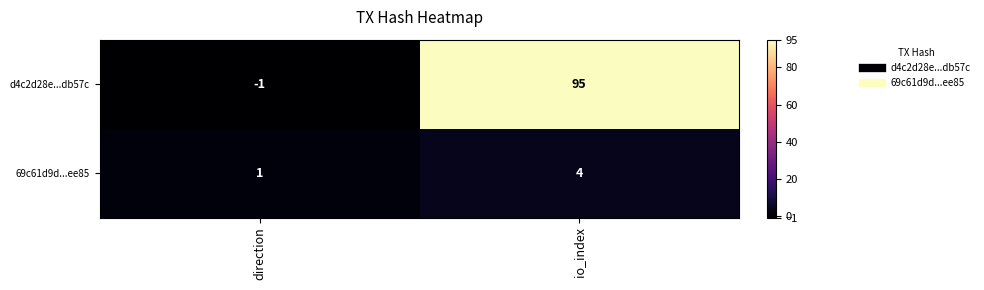

List the series in order of their overall mean, lowest first.

69c61d9d...ee85, d4c2d28e...db57c